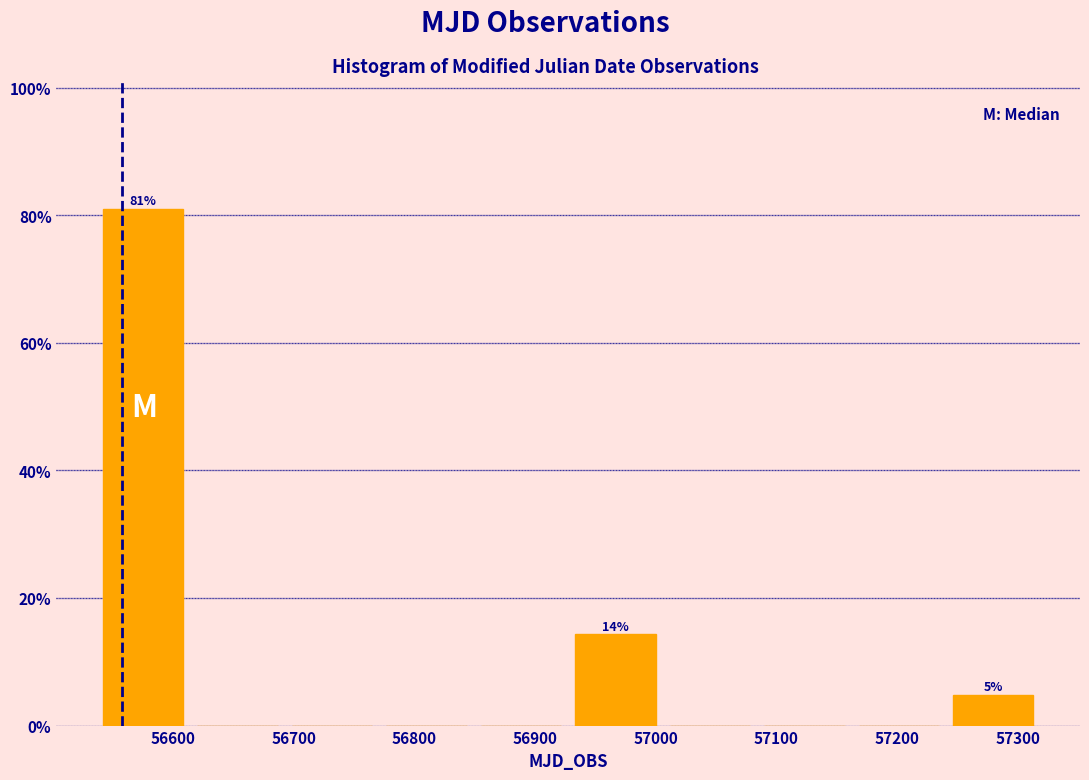

Which range on the x-axis has the tallest bar?

56540 to 56610